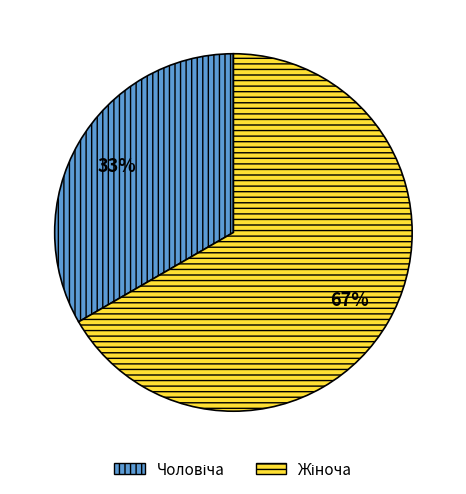

Is there any slice that represents more than half of the pie?

Yes